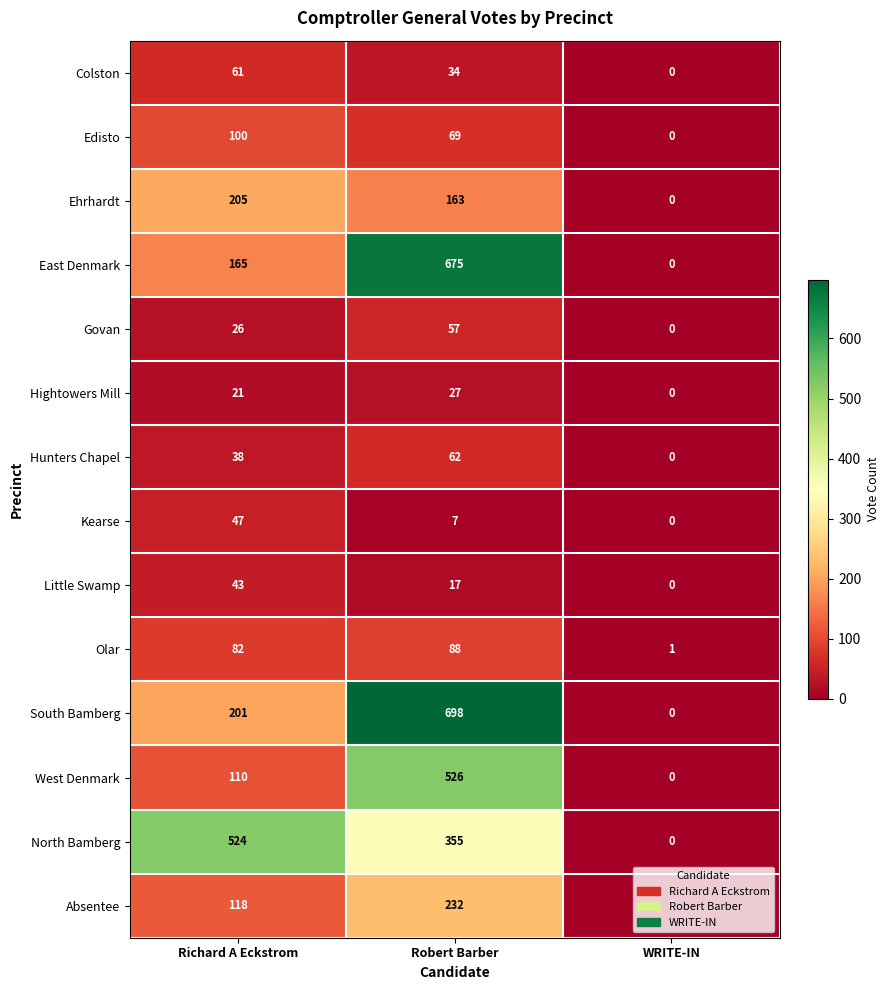

Rank the series by their maximum value, from lowest to highest.

Hightowers Mill, Little Swamp, Kearse, Govan, Colston, Hunters Chapel, Olar, Edisto, Ehrhardt, Absentee, North Bamberg, West Denmark, East Denmark, South Bamberg